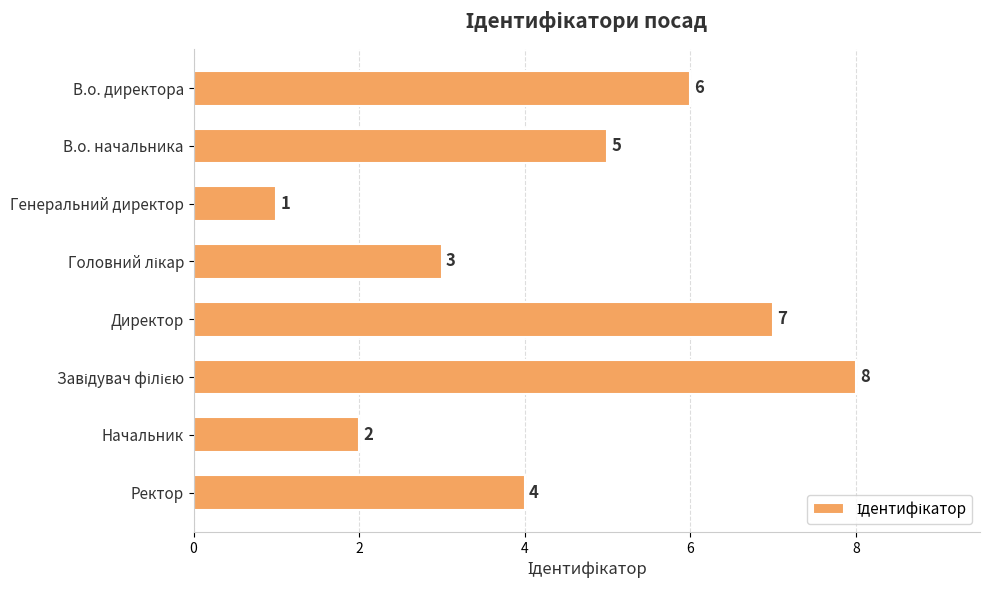

True or false: the data shows 1 at Начальник.

False